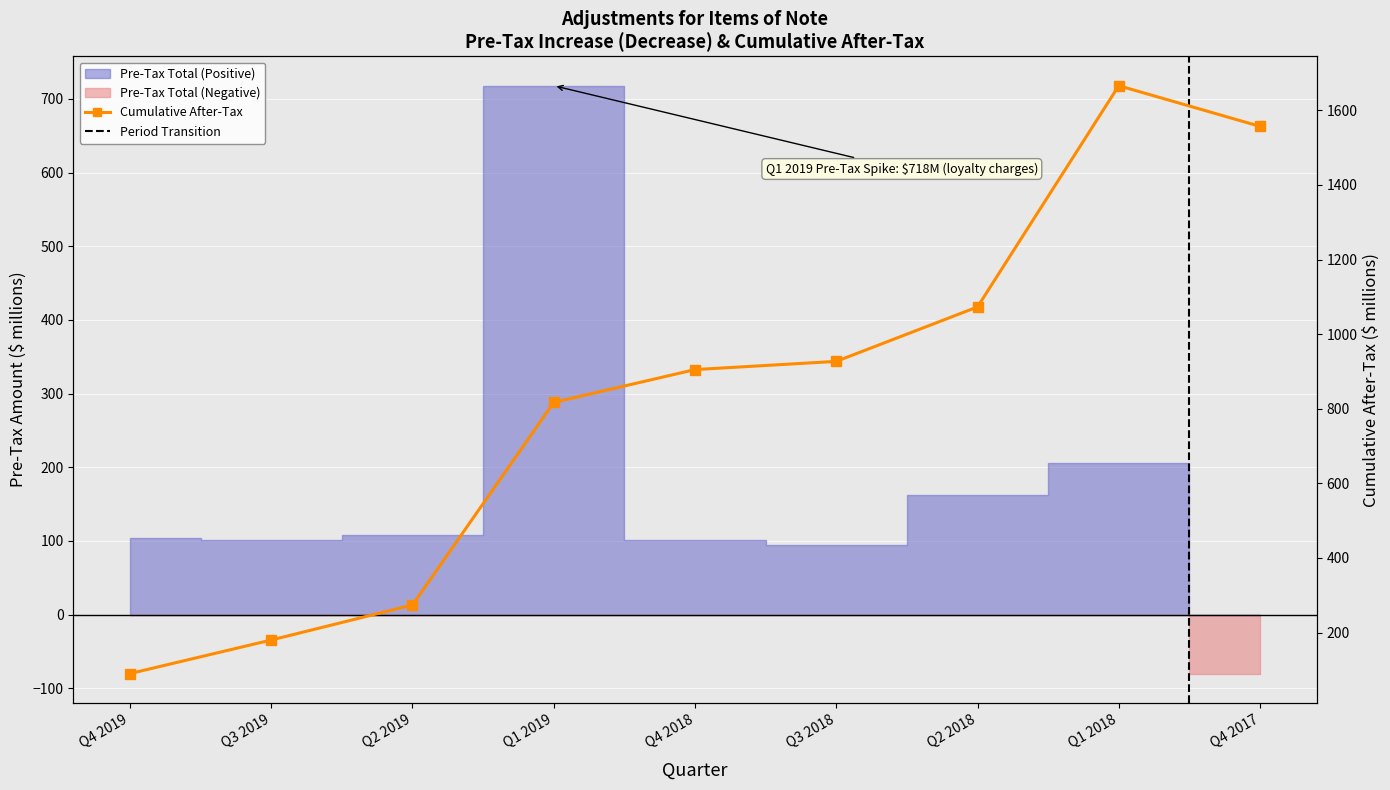

What is the label of the 4th point from the right?

Q3 2018